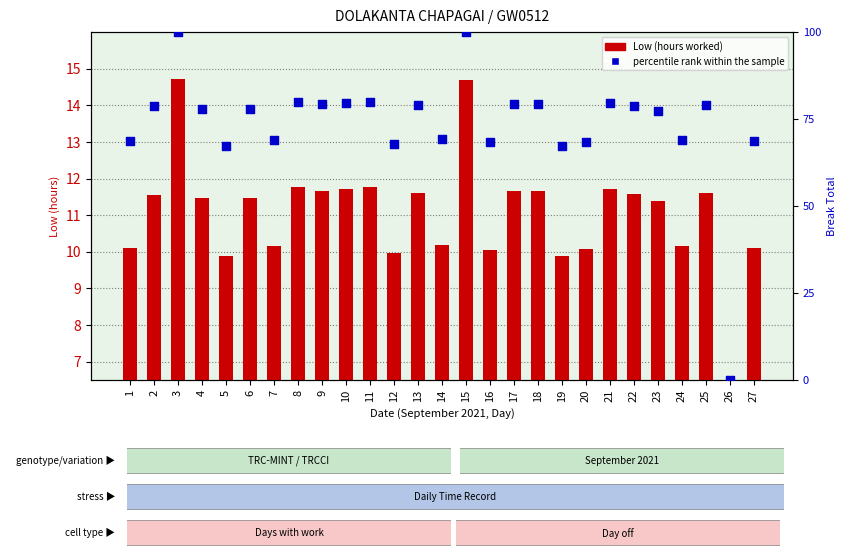

At which category is the sum across all series the highest?

3